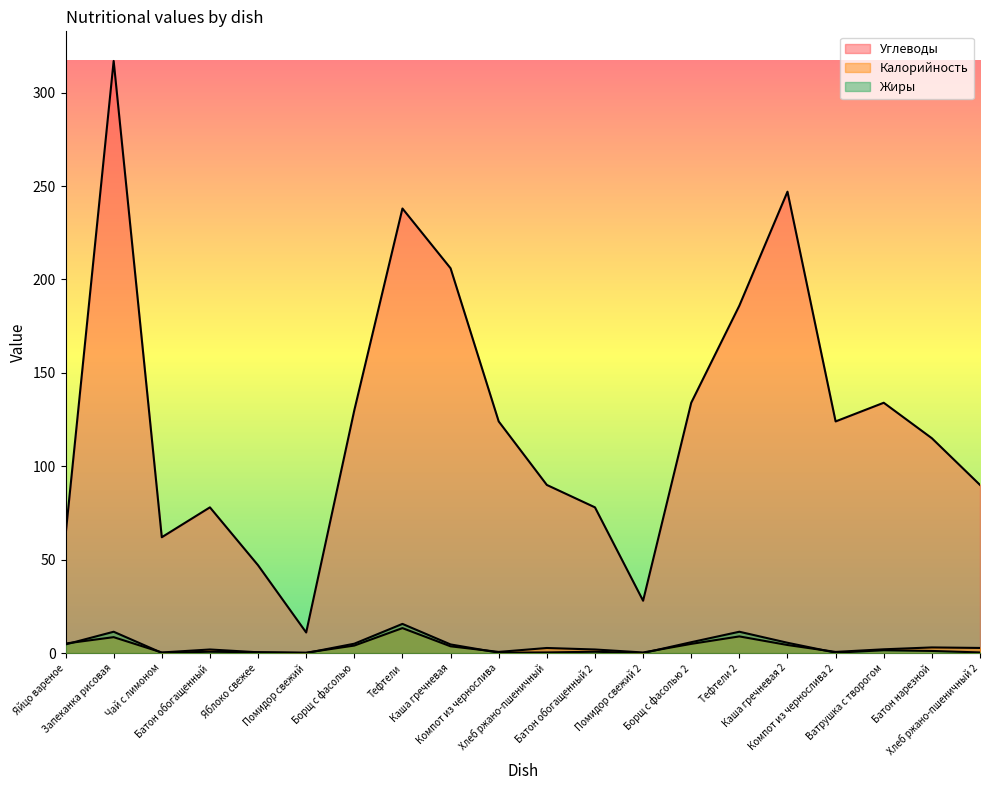

True or false: Углеводы has more than 1 interior local peaks.

True